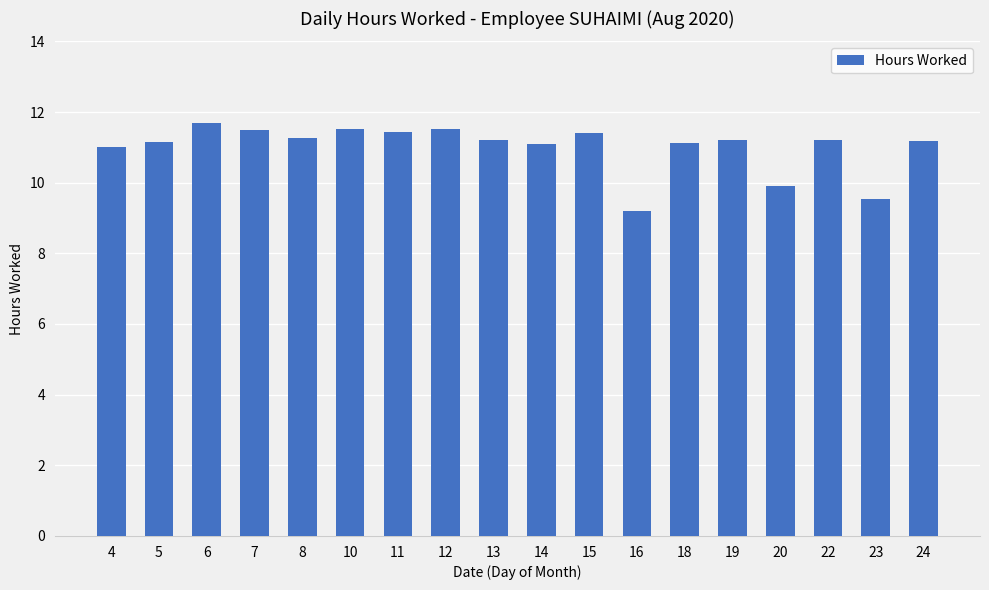

True or false: the data shows 15.4 at 11.

False